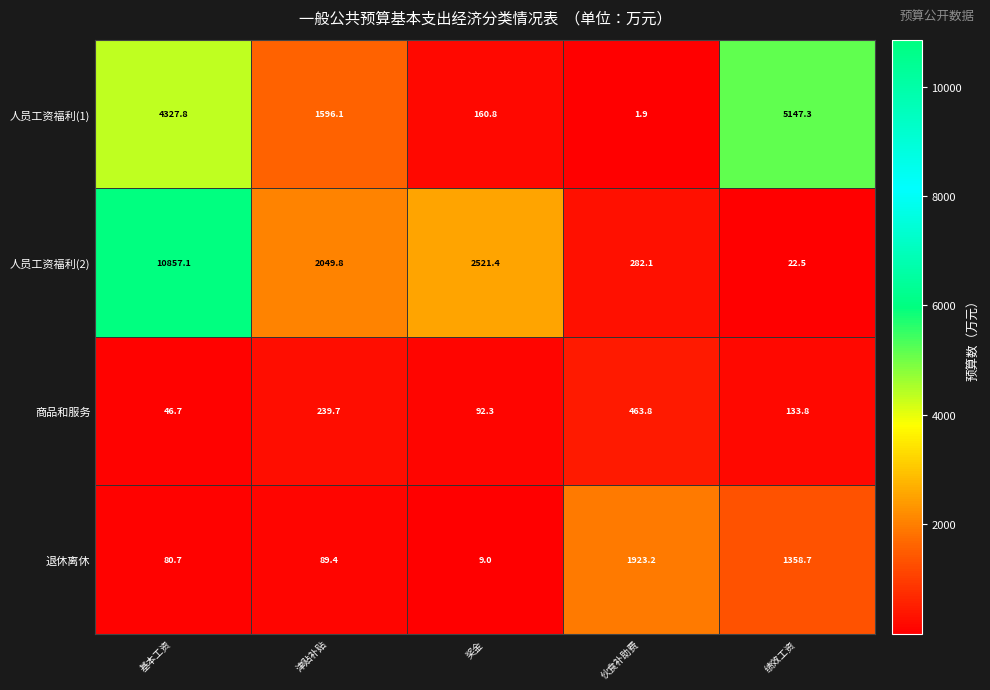

What is the greatest value displayed?

10857.1